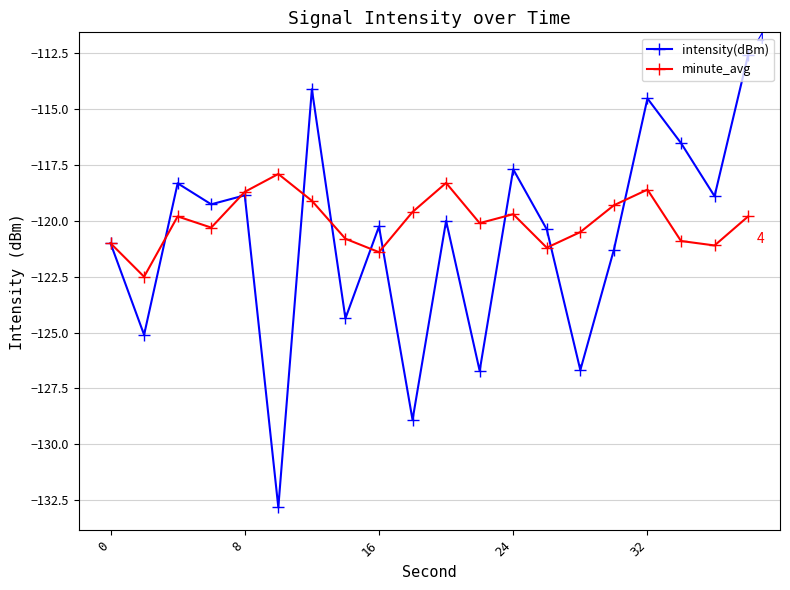

Which series has the widest spread of values?

intensity(dBm)